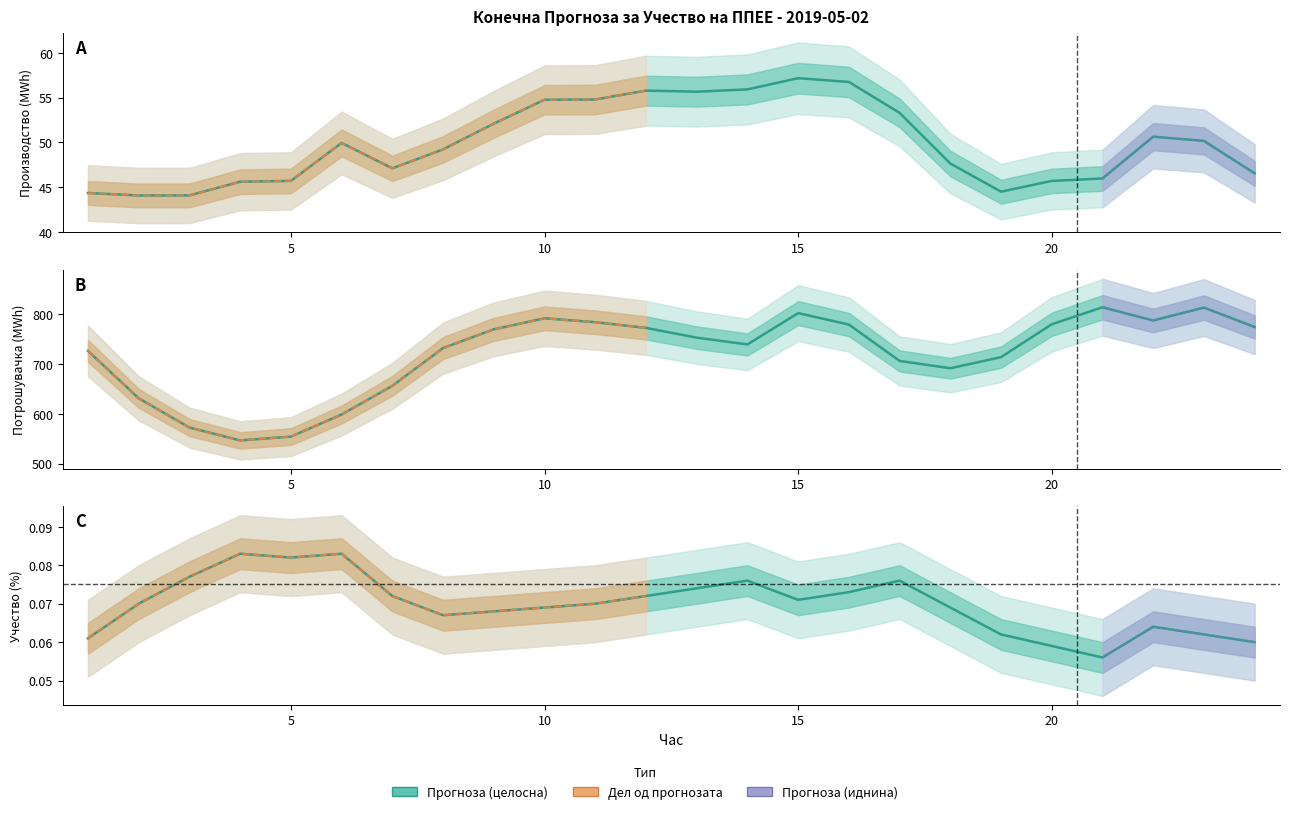

Rank the categories by Учество во % од конзумот value from lowest to highest.

21, 20, 24, 1, 19, 23, 22, 8, 9, 10, 18, 2, 11, 15, 7, 12, 16, 13, 14, 17, 3, 5, 4, 6